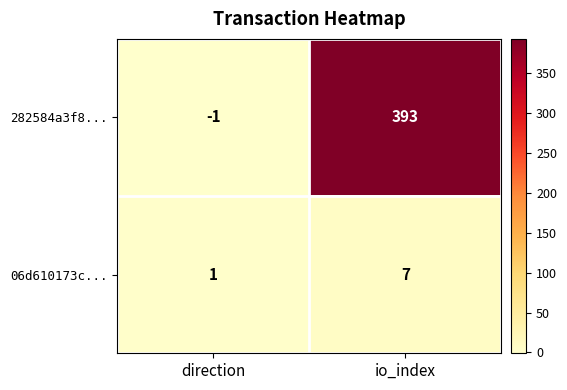

What is the minimum value shown in the chart?

-1